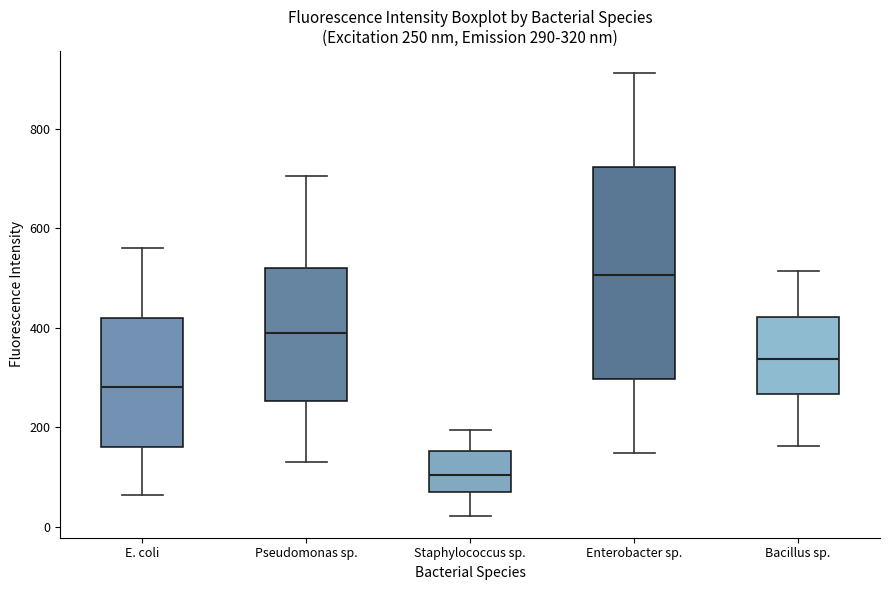

Which box's median line is the lowest?

Staphylococcus sp.